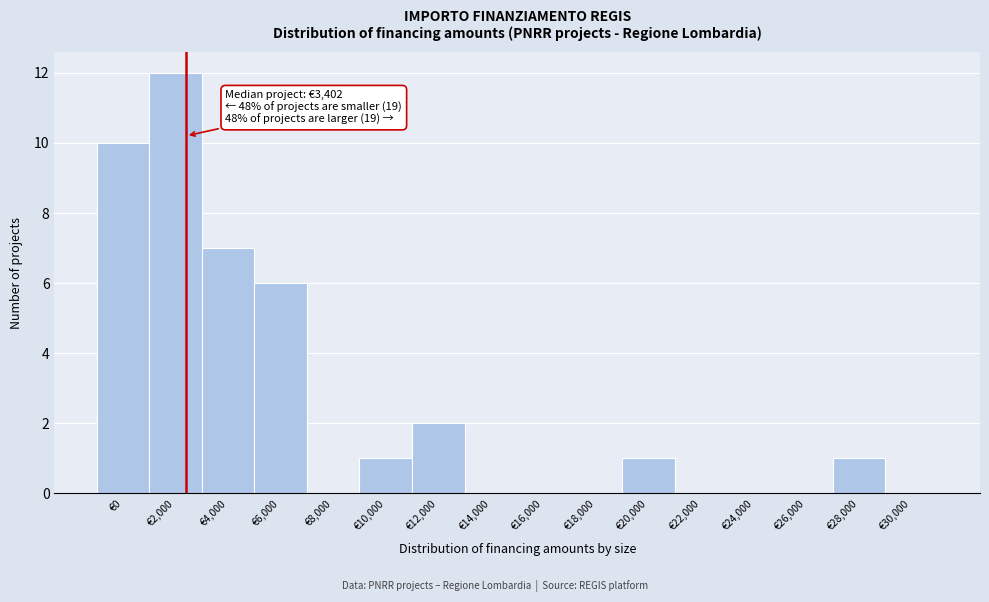

Reading right to left, what are all the values shown in this chart?

€30,000=0	€28,000=1	€26,000=0	€24,000=0	€22,000=0	€20,000=1	€18,000=0	€16,000=0	€14,000=0	€12,000=2	€10,000=1	€8,000=0	€6,000=6	€4,000=7	€2,000=12	€0=10